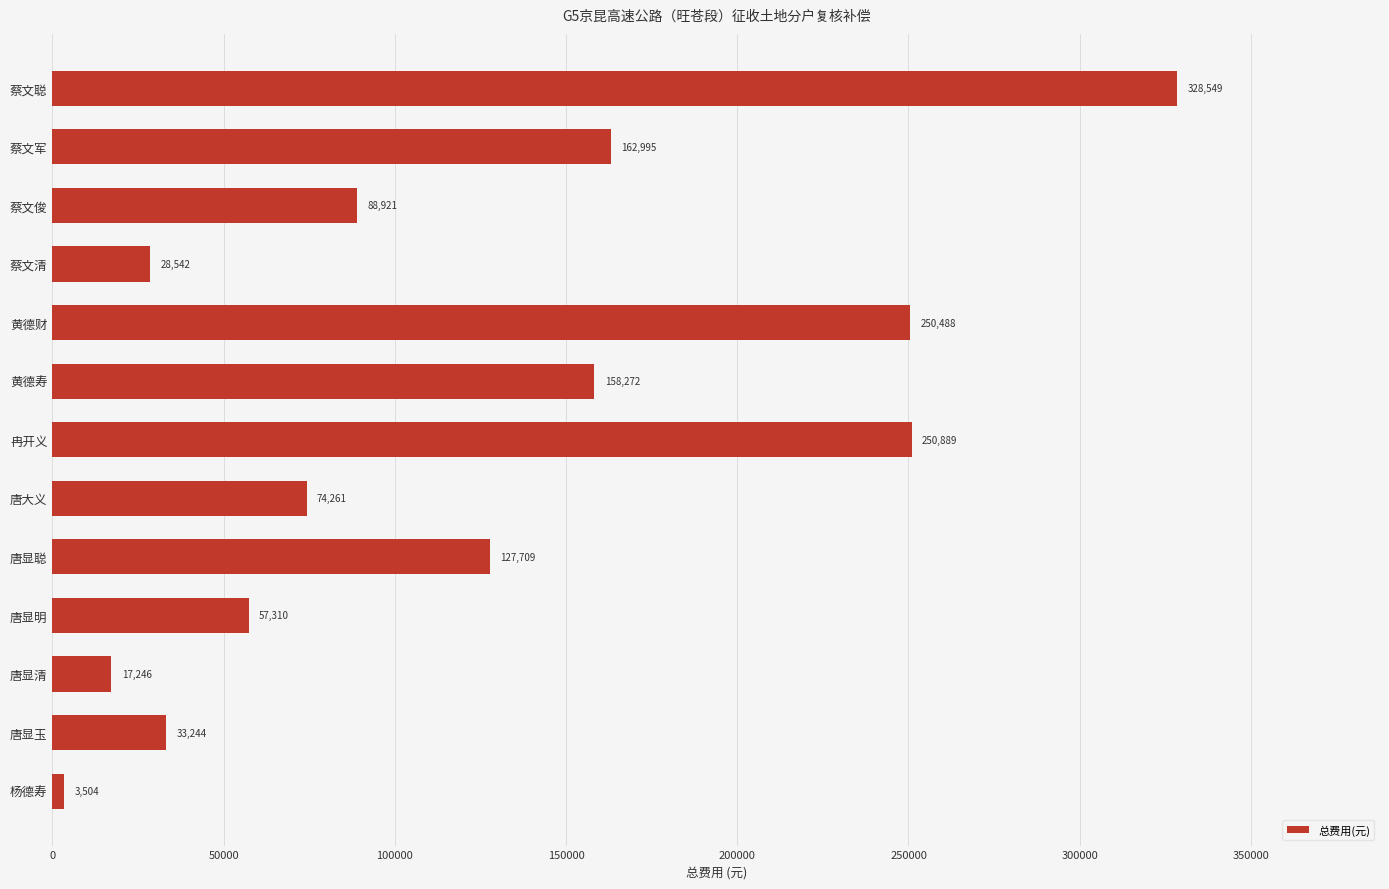

What is the label of the 7th bar from the bottom?

冉开义